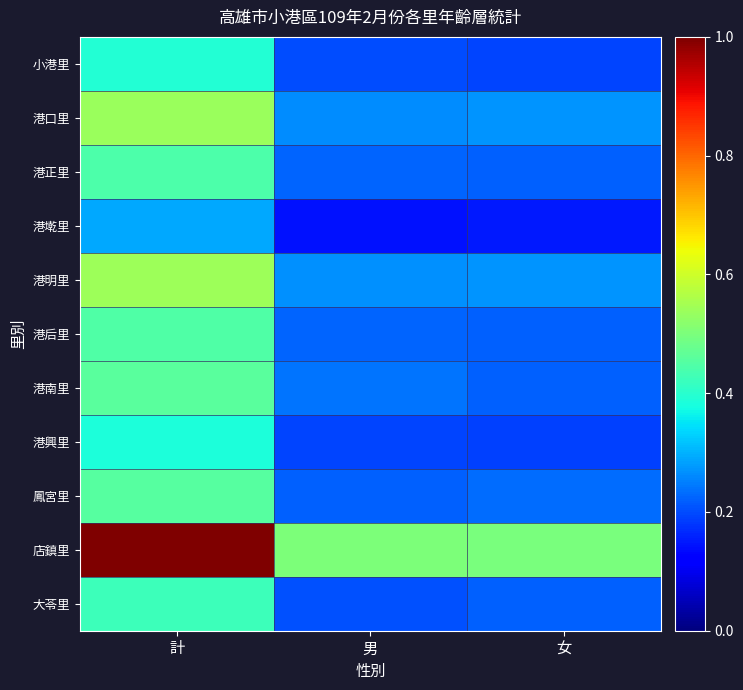

Which category has the lowest value across all series?

男